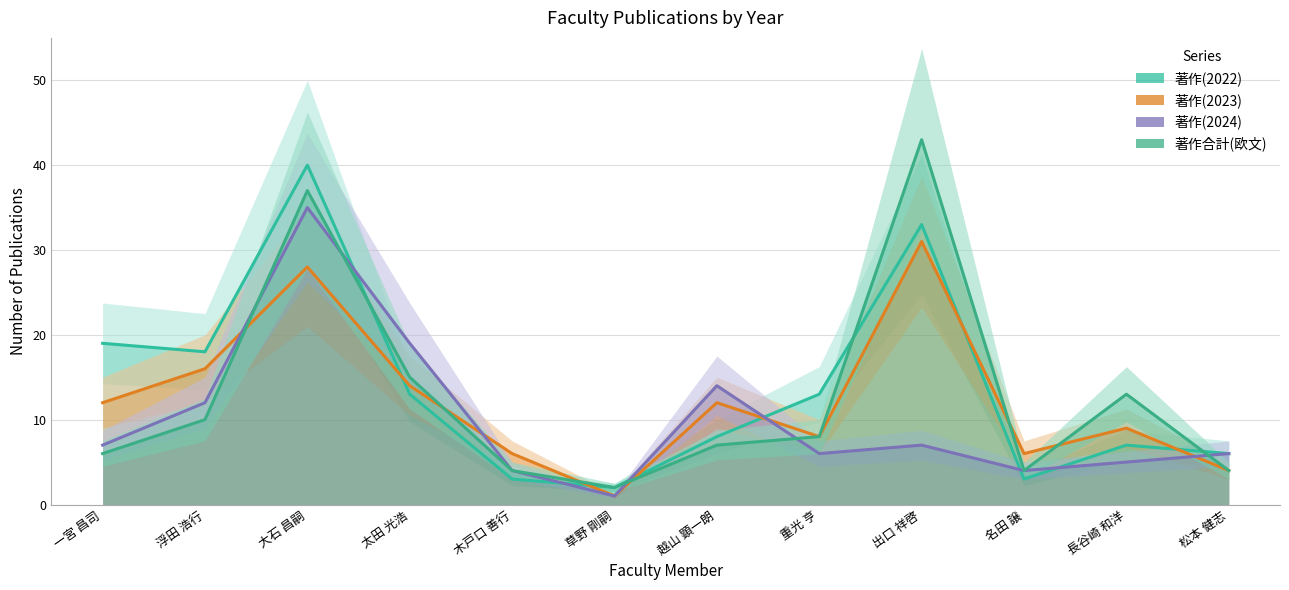

What is the difference between the second highest and minimum values in the 著作合計(欧文) series?

35